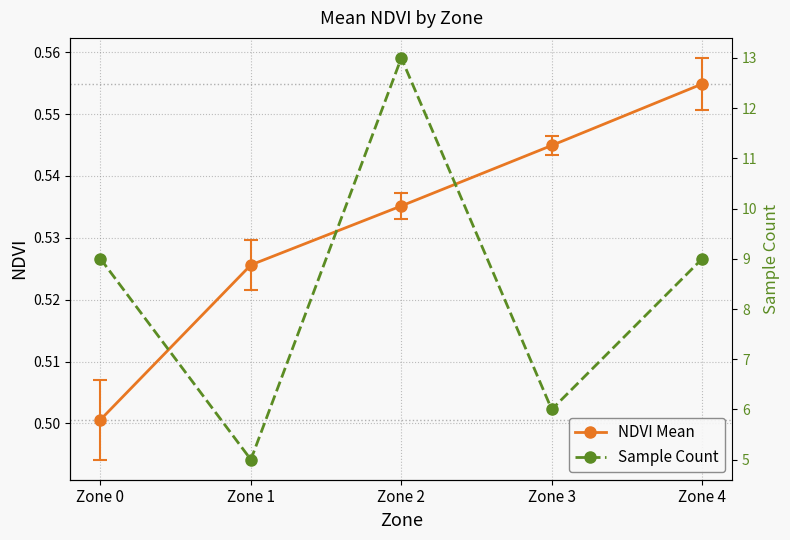

Where is the first local minimum for Sample Count?

Zone 1